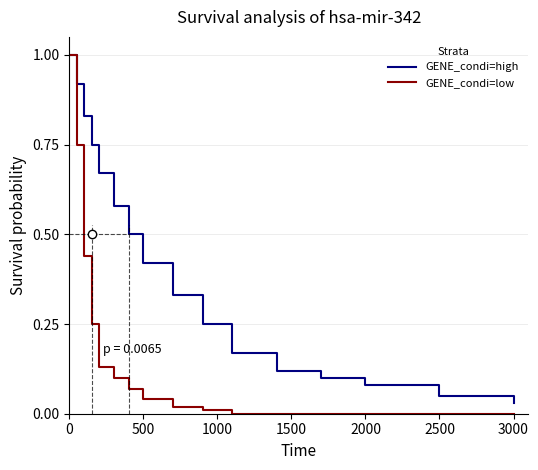

How many lines are shown in the chart?

2